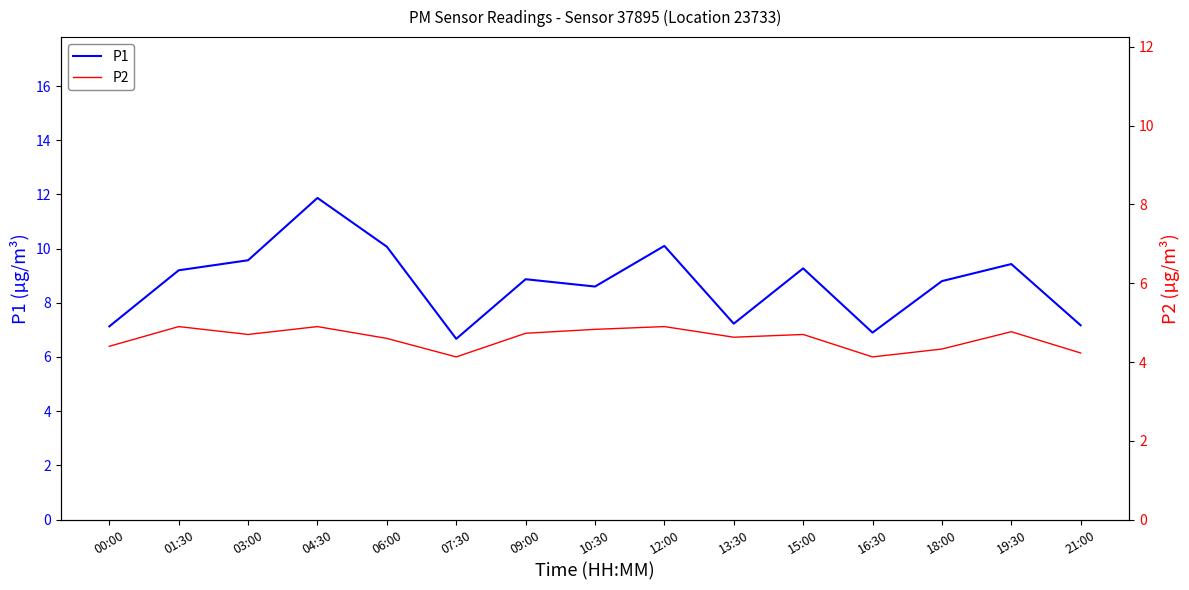

Between 04:30 and 12:00, which is larger?

04:30